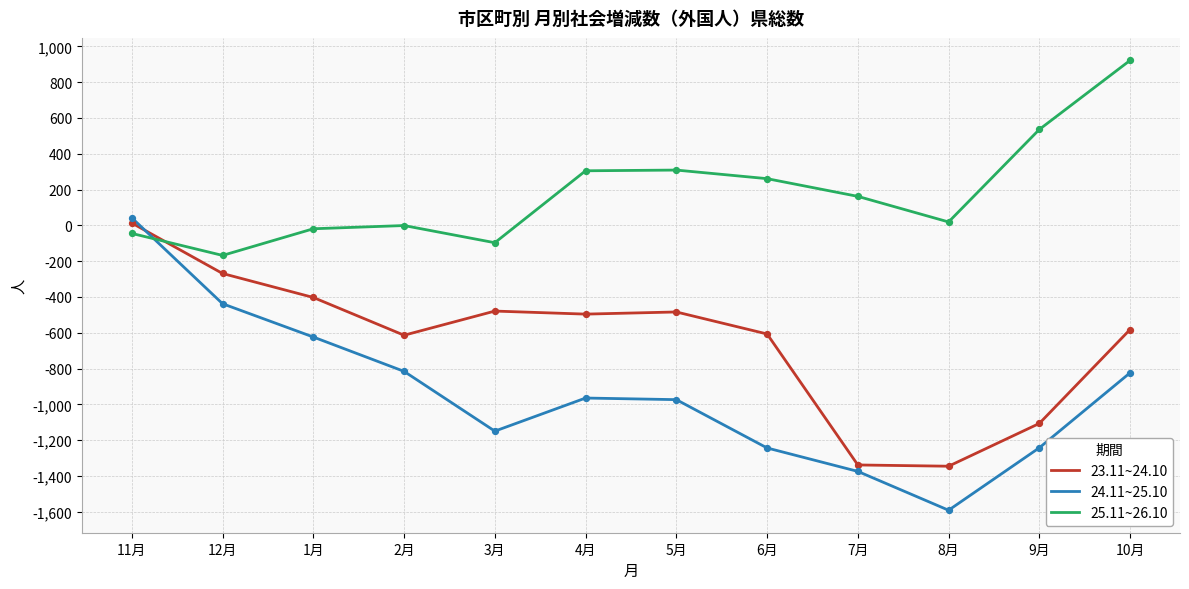

What are all the series names shown in the legend?

23.11~24.10, 24.11~25.10, 25.11~26.10